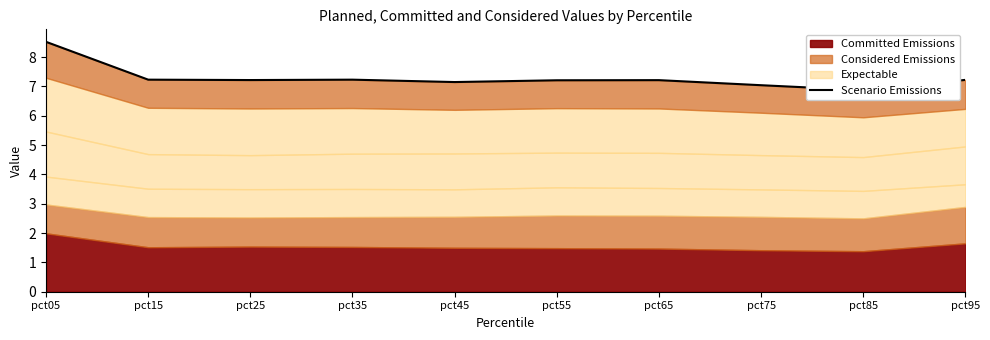

What is the ratio of the value at pct55 to the value at pct85?

1.0